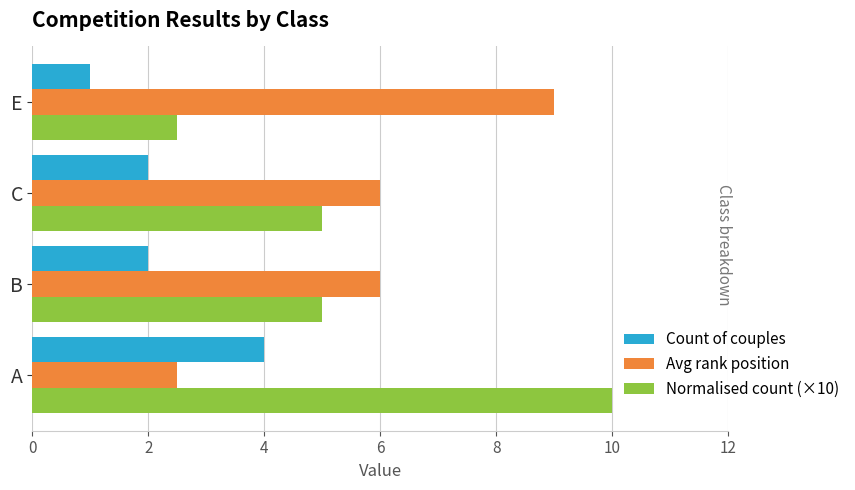

What is the approximate value of Avg rank position at C?

6.0